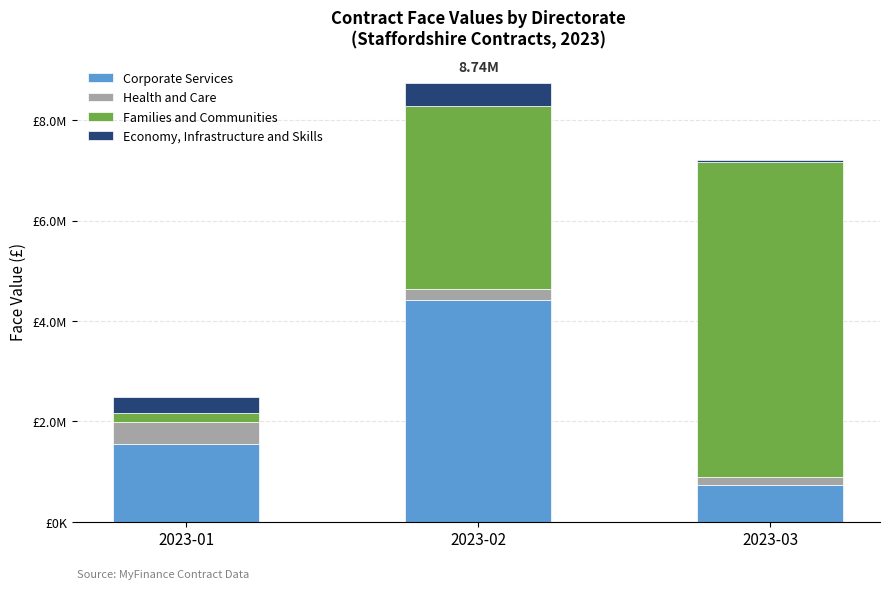

Which has a higher value, 2023-02 or 2023-03?

2023-02